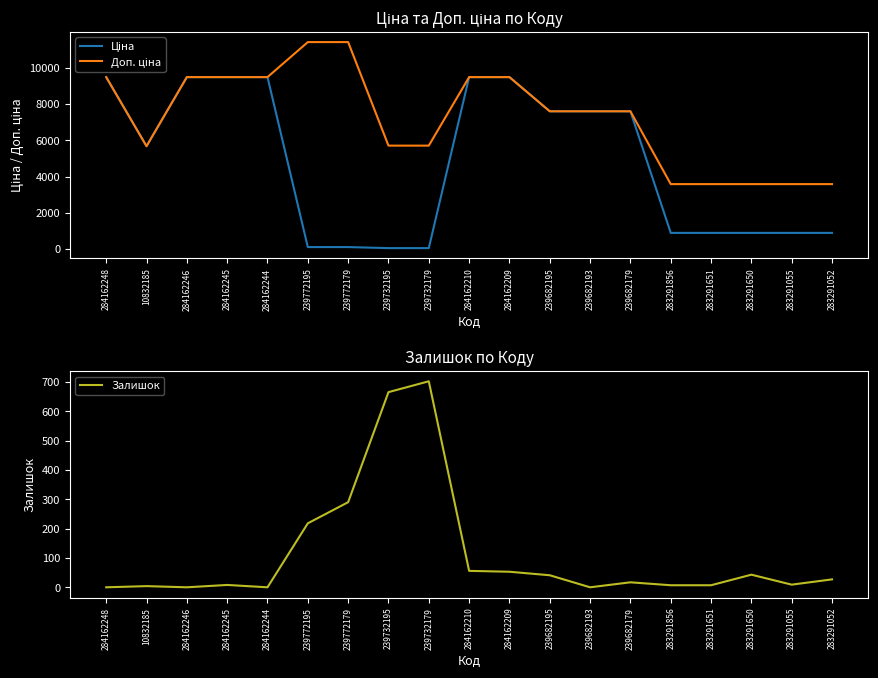

At which label does Ціна reach its minimum?

239732195